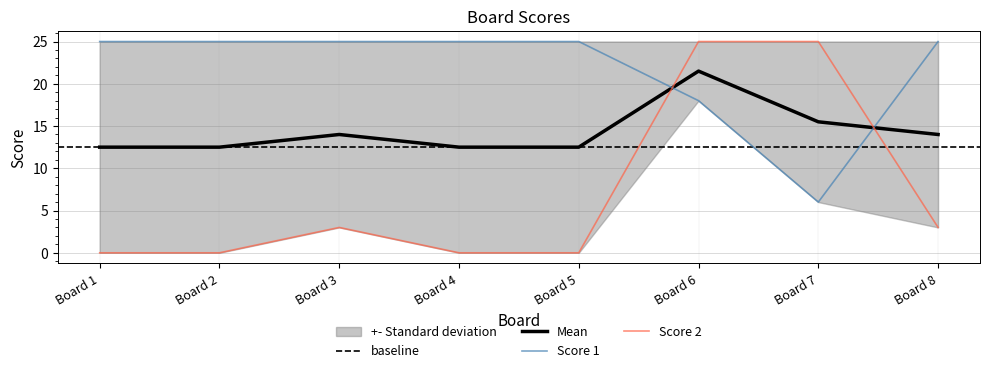

The value of Mean at Board 1 is 20.8. True or false?

False